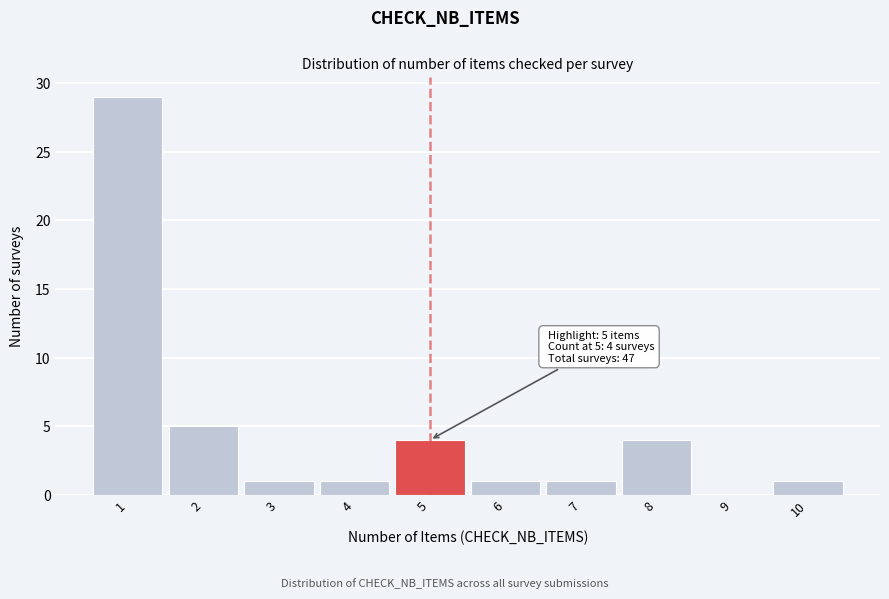

Which range on the x-axis has the tallest bar?

0.5 to 1.5